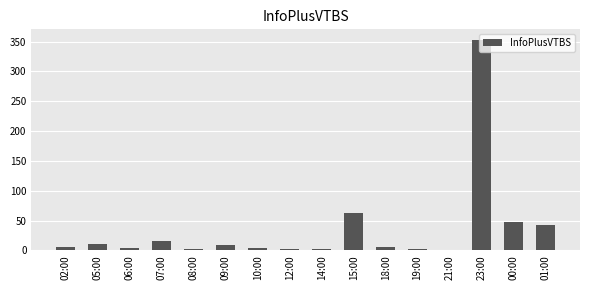

What is the sum of all values?

572